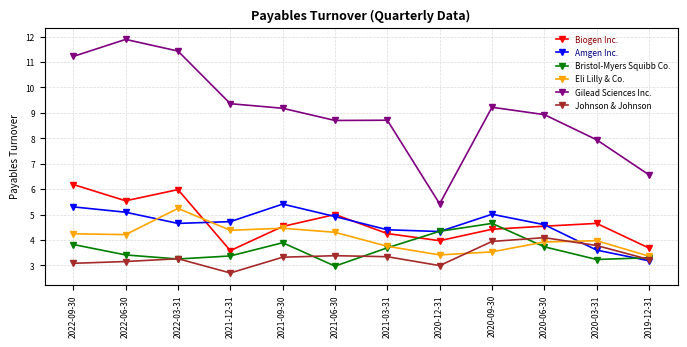

True or false: Bristol-Myers Squibb Co. and Gilead Sciences Inc. intersect in this chart.

False